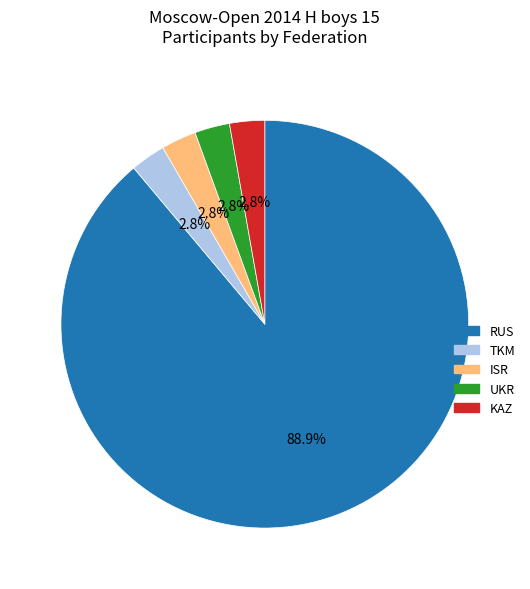

Count the number of slices in the pie.

5